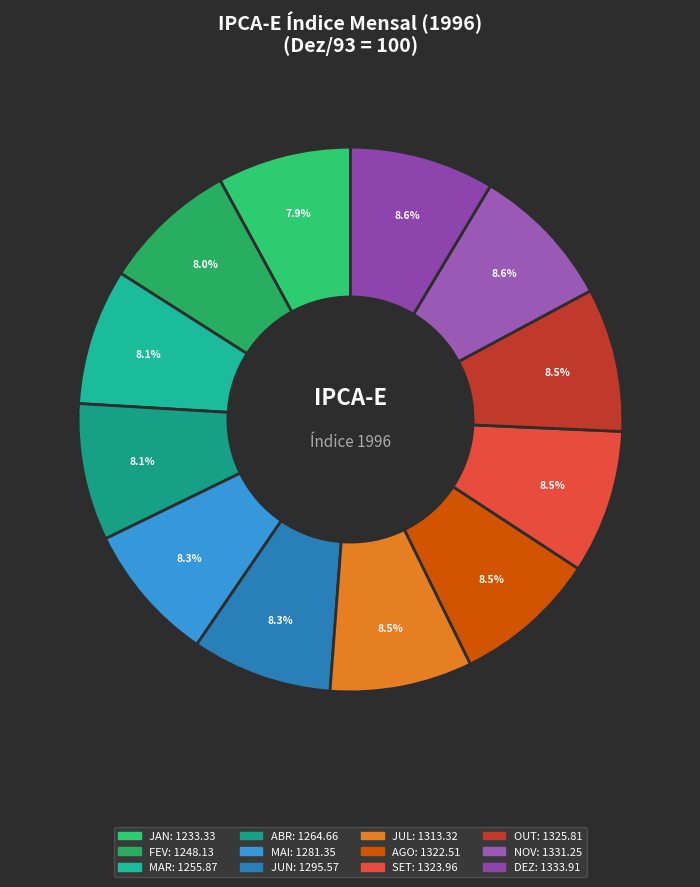

What is the ratio of the value at DEZ to the value at FEV?

1.1